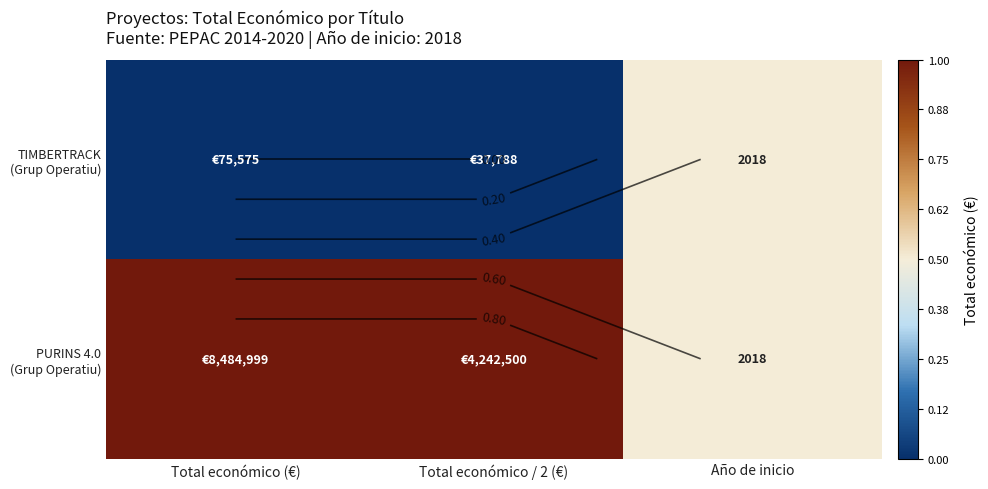

Which series has the largest total across all categories?

PURINS 4.0 (Grup Operatiu)